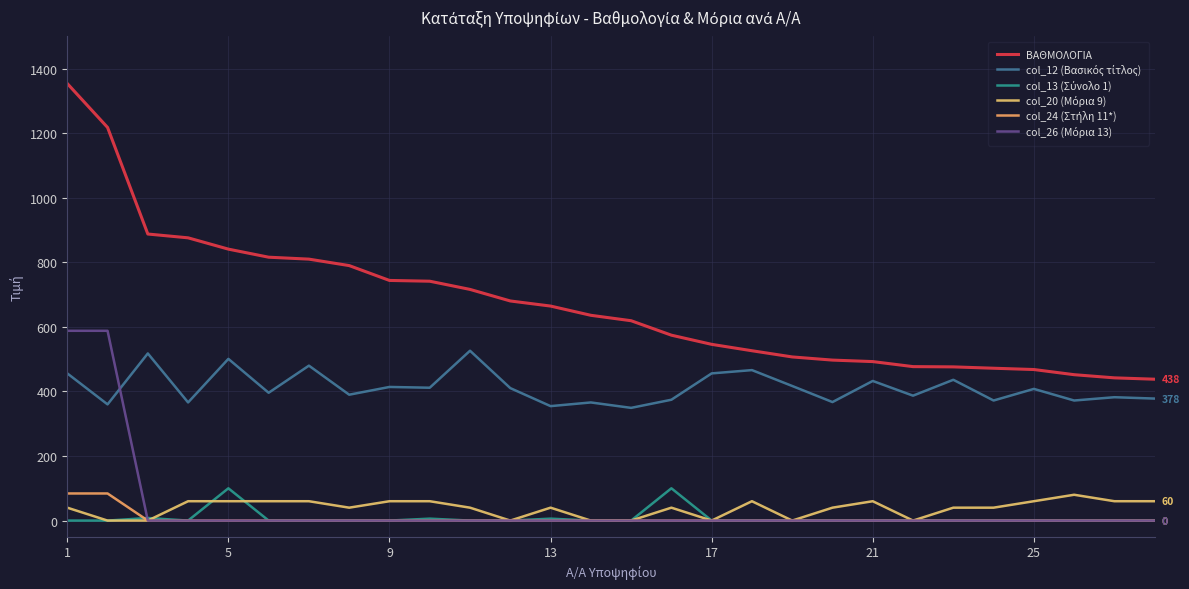

Is this an area chart (filled region under the line)?

No